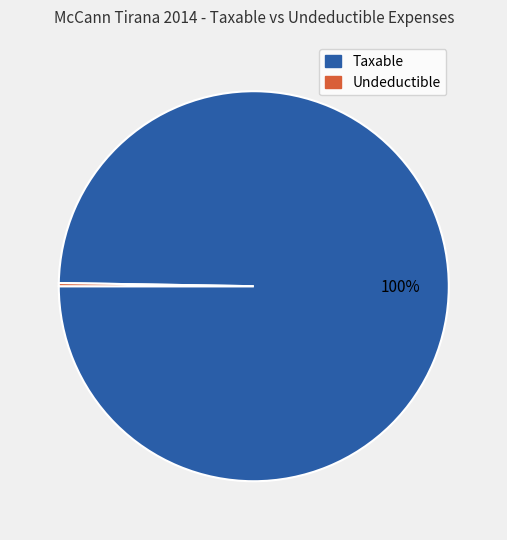

The Taxable slice represents 100% of the pie. True or false?

True